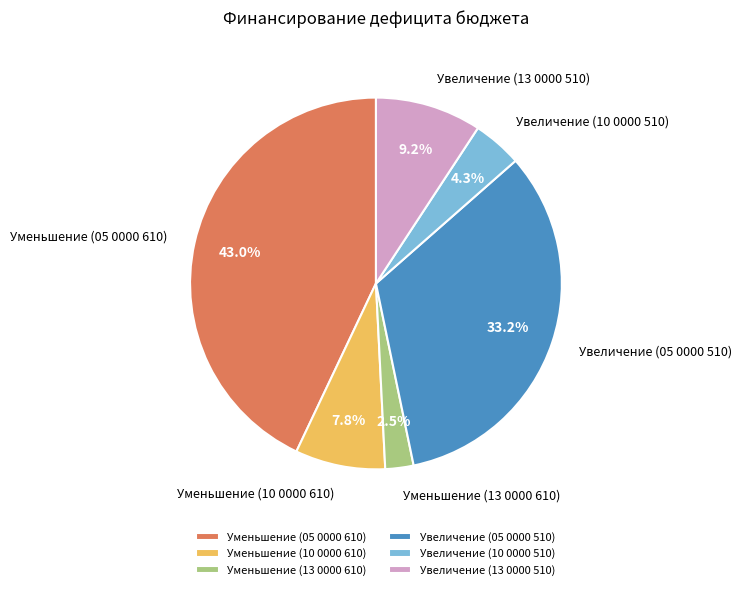

Is Увеличение (13 0000 510) the majority of the pie?

No